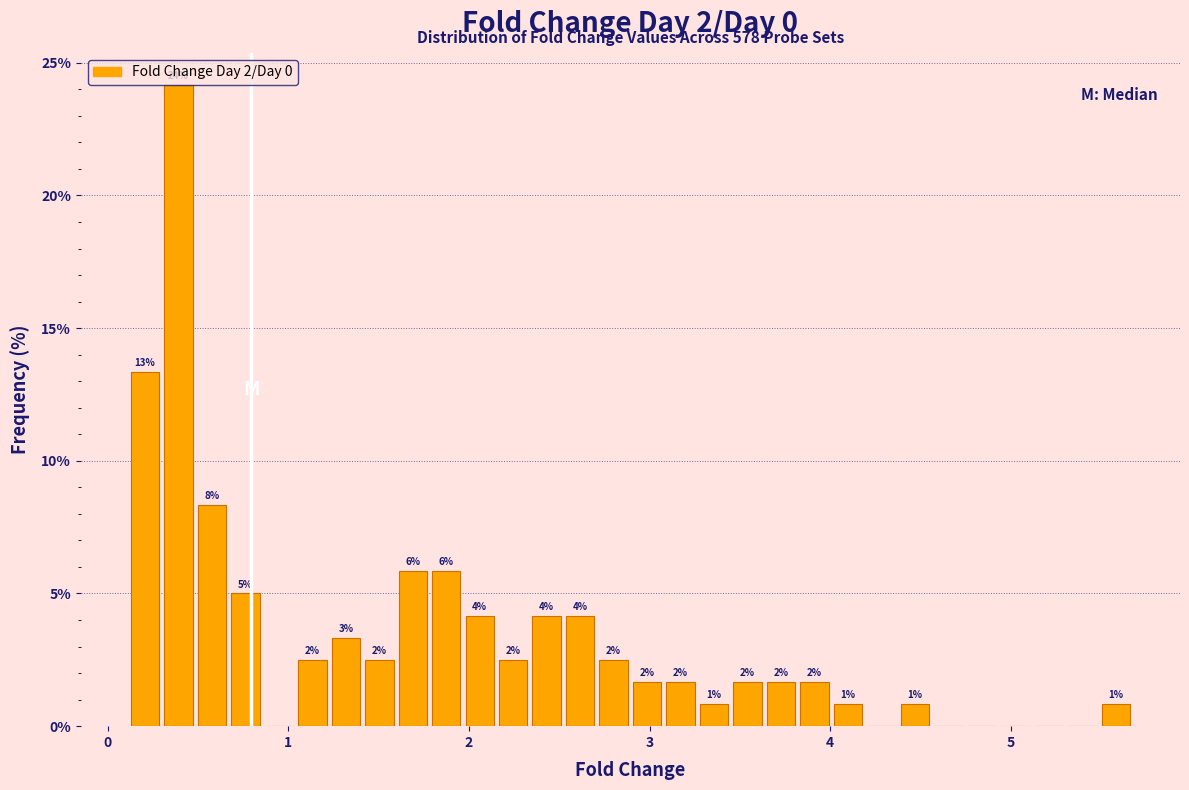

Read against the x-axis, roughly where is the centre of the tallest bar?

0.4